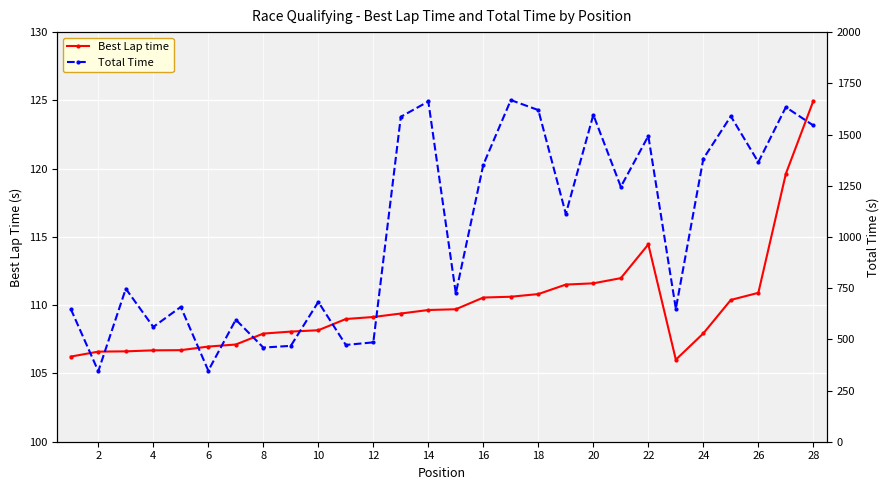

At which category does Total Time reach its first local valley?

2